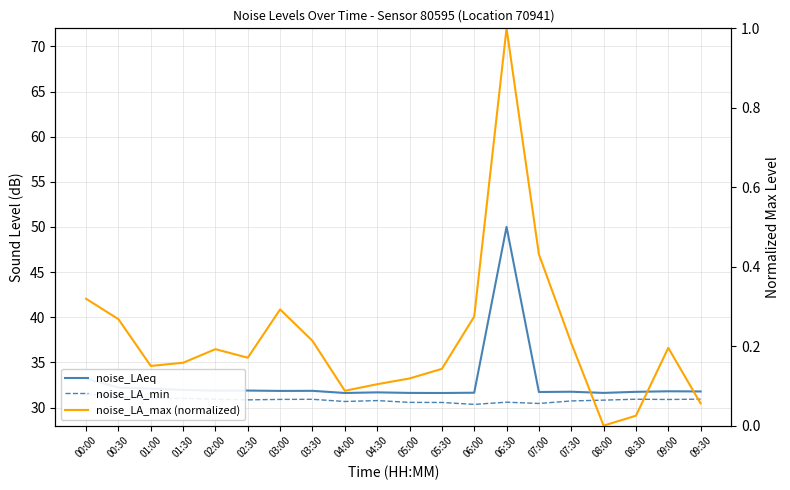

Is it true that noise_LA_max (normalized) equals 0.2 at 02:00?

True